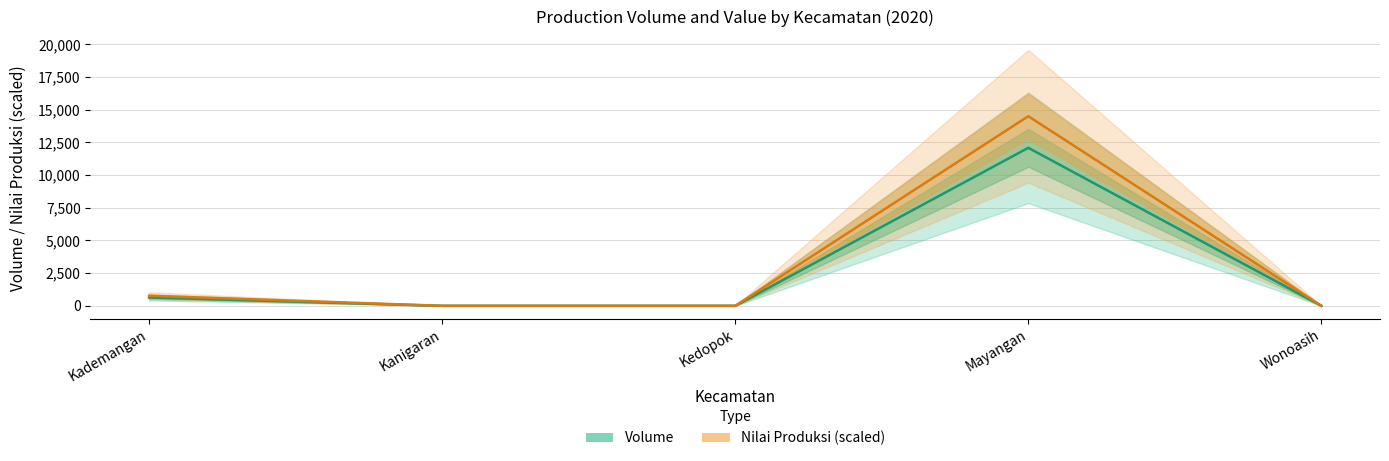

What is the spread (max minus min) of values at Kademangan?

133.6